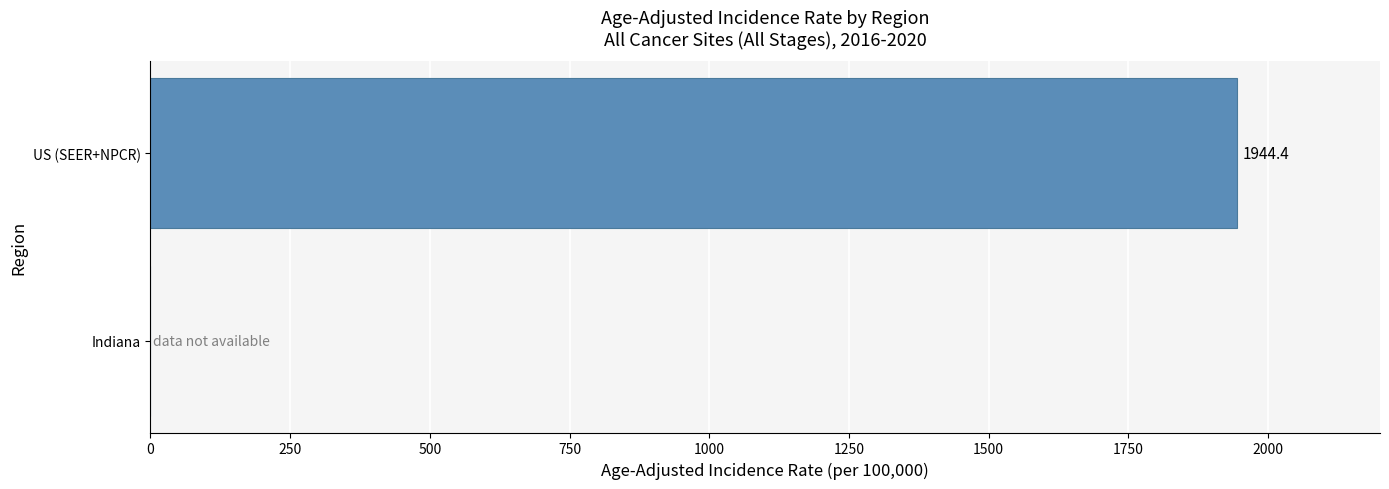

At which label is the value closest to 972?

Indiana